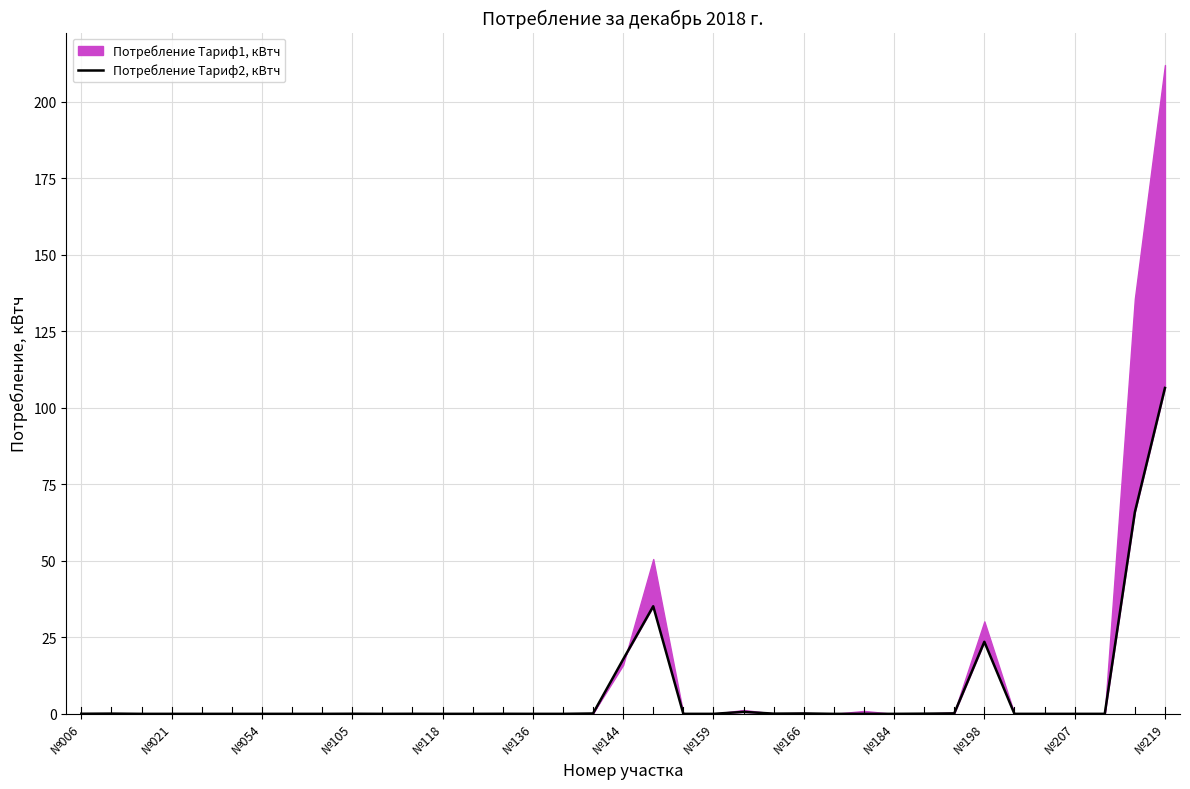

The value at №219 is 181.8. True or false?

False